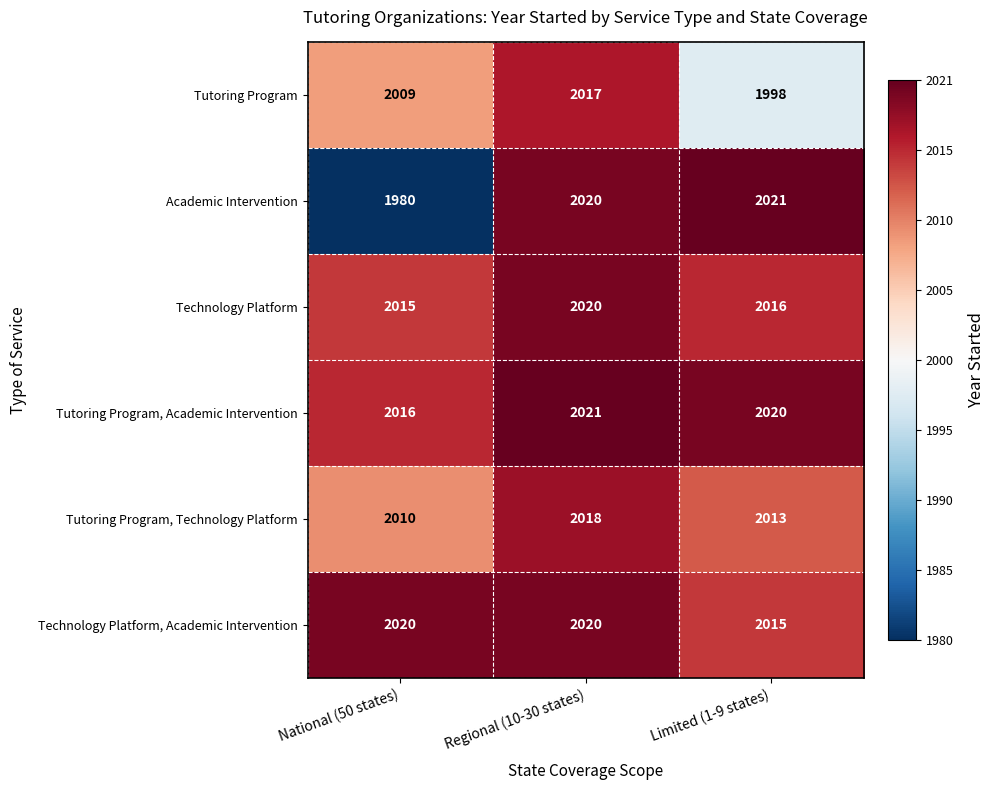

What is the minimum value shown in the chart?

1980